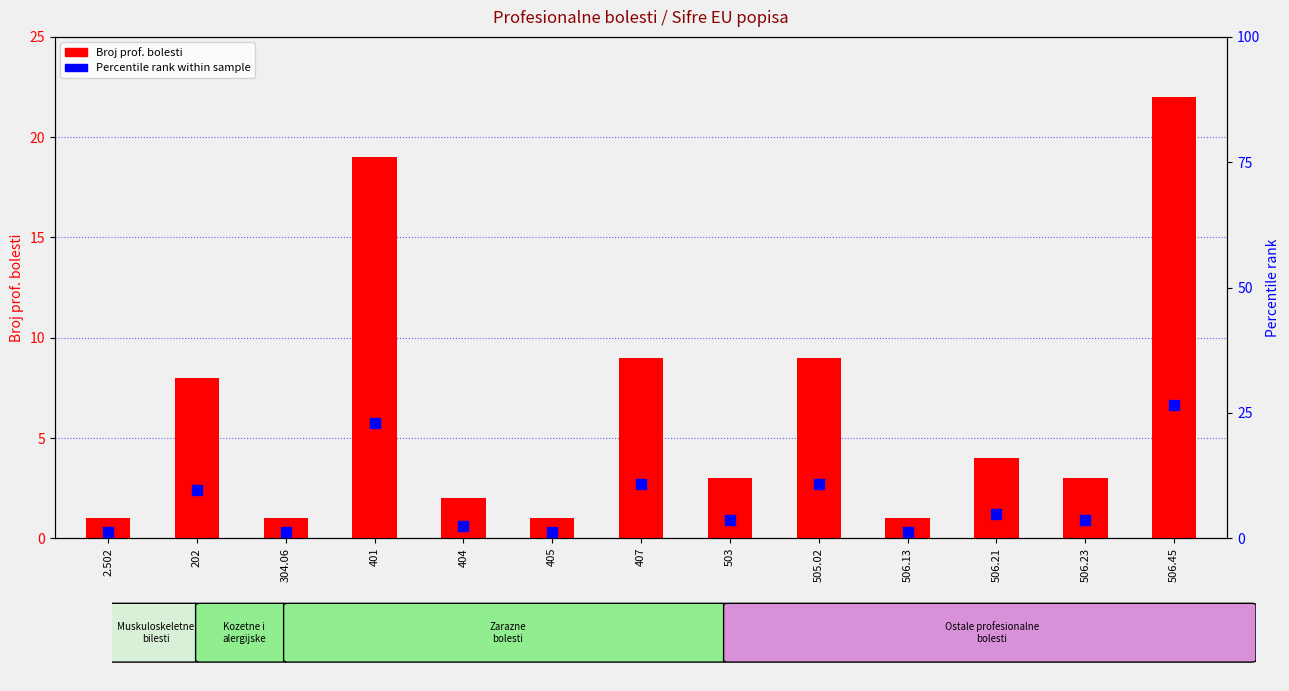

At which category is the sum across all series the highest?

506.45